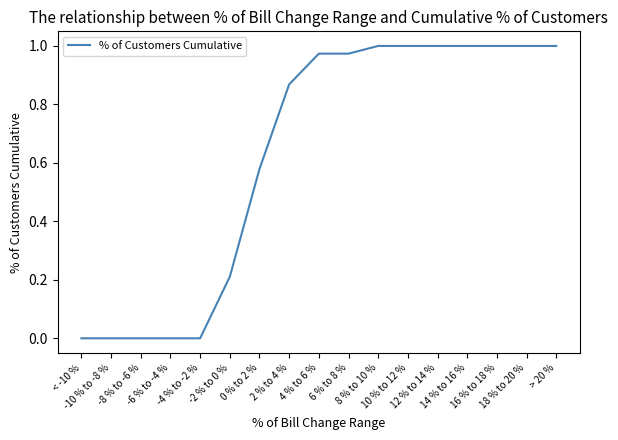

The value at 0 % to 2 % is 0.6. True or false?

True